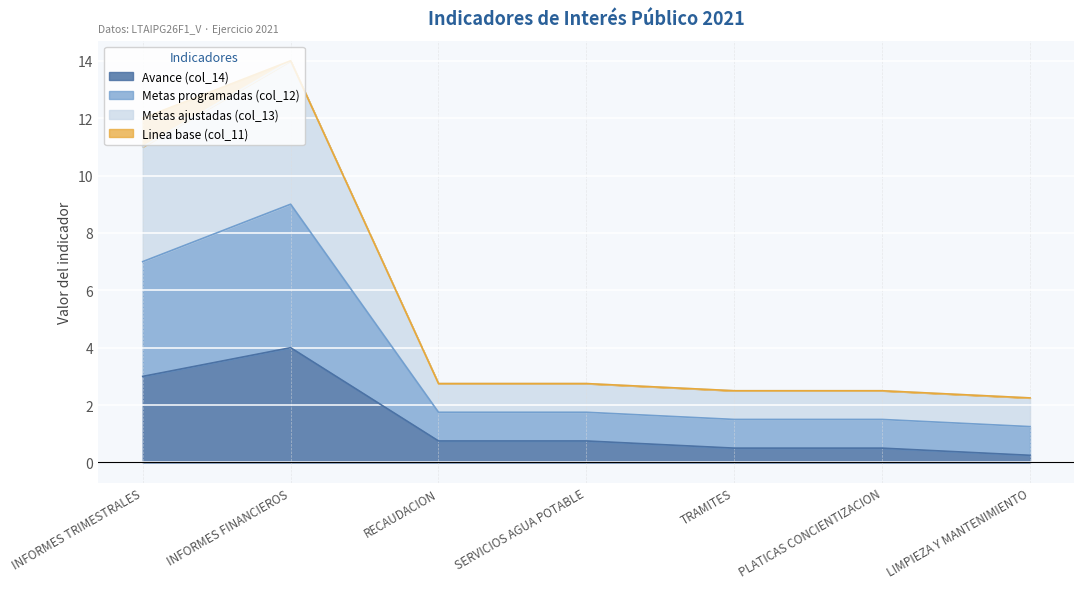

The Avance (col_14) series shows 3.0 at INFORMES TRIMESTRALES. True or false?

True